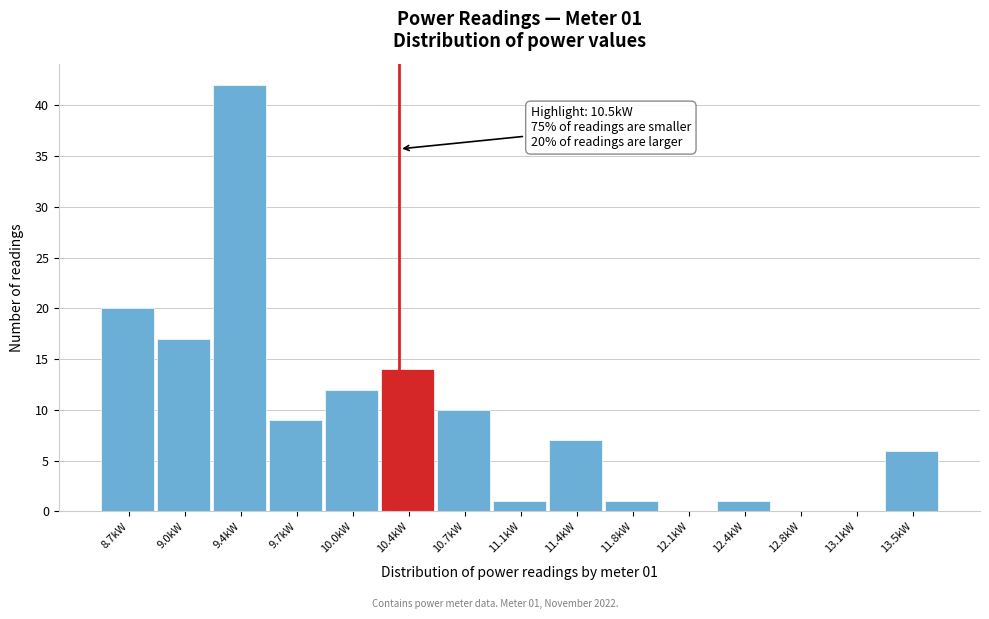

Reading left to right, extract all data points from this chart.

8.7kW=20	9.0kW=17	9.4kW=42	9.7kW=9	10.0kW=12	10.4kW=14	10.7kW=10	11.1kW=1	11.4kW=7	11.8kW=1	12.1kW=0	12.4kW=1	12.8kW=0	13.1kW=0	13.5kW=6